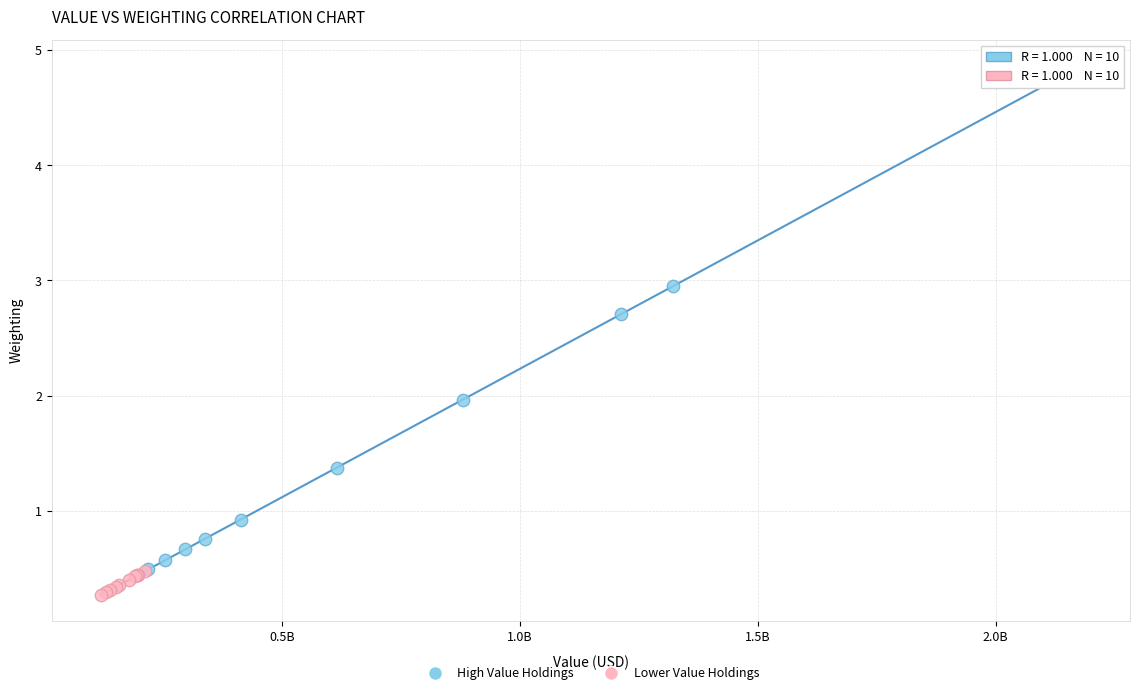

What are all the series names shown in the legend?

High Value Holdings, Lower Value Holdings